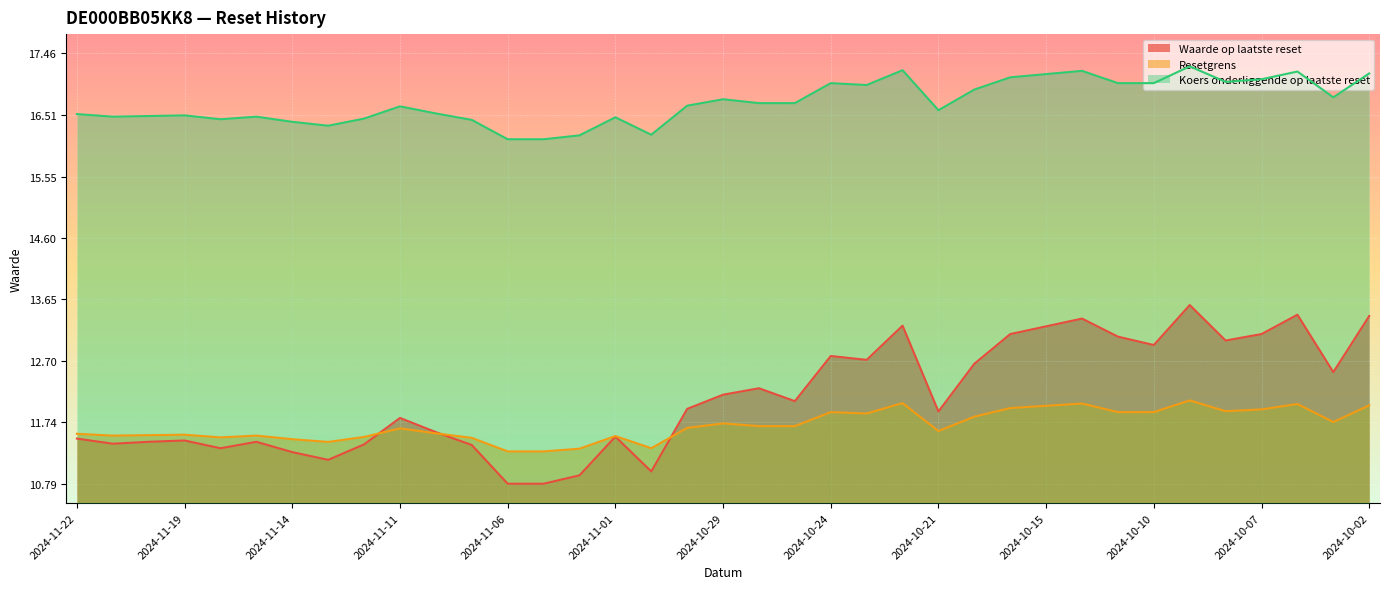

True or false: Koers onderliggende op laatste reset has a value of 17.1 at 2024-10-02.

True